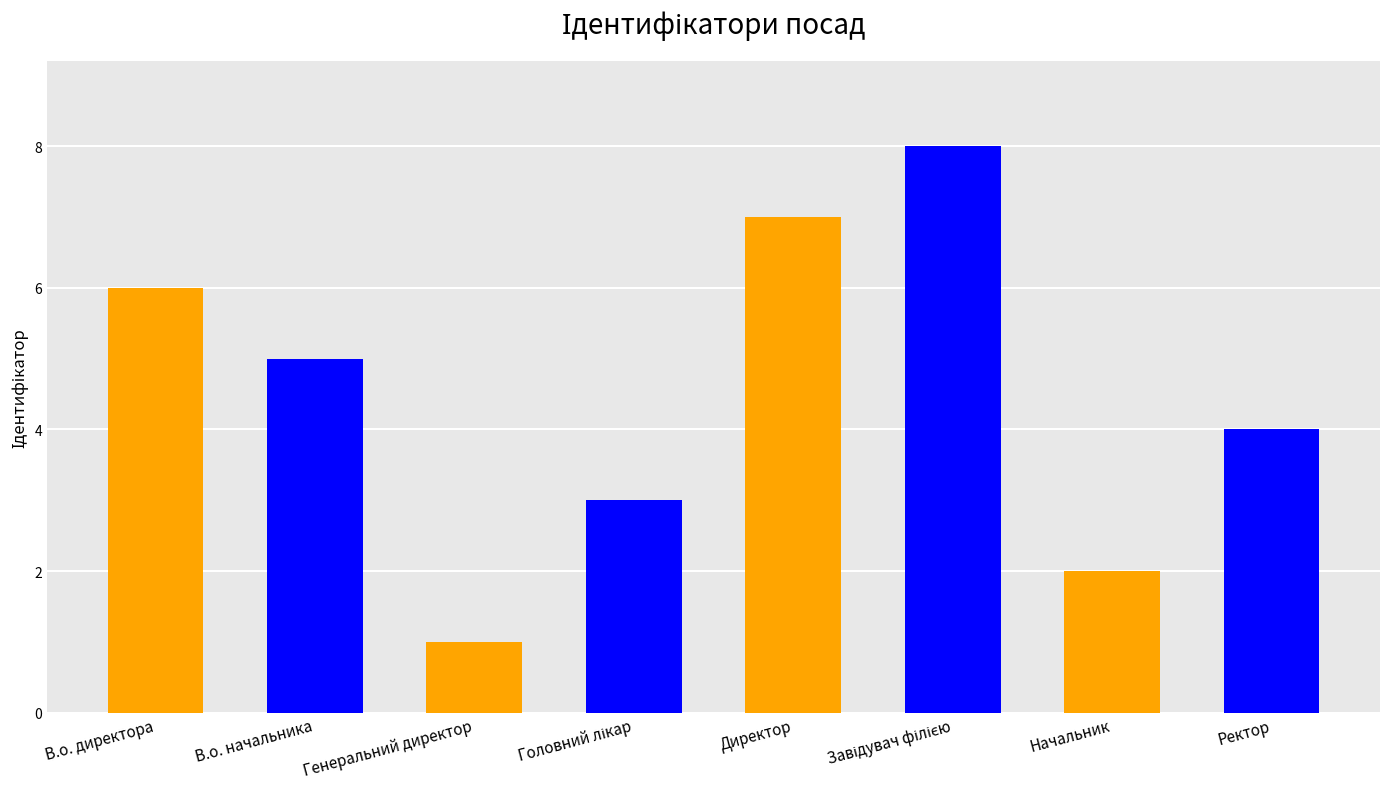

What is the label of the 8th bar from the right?

В.о. директора